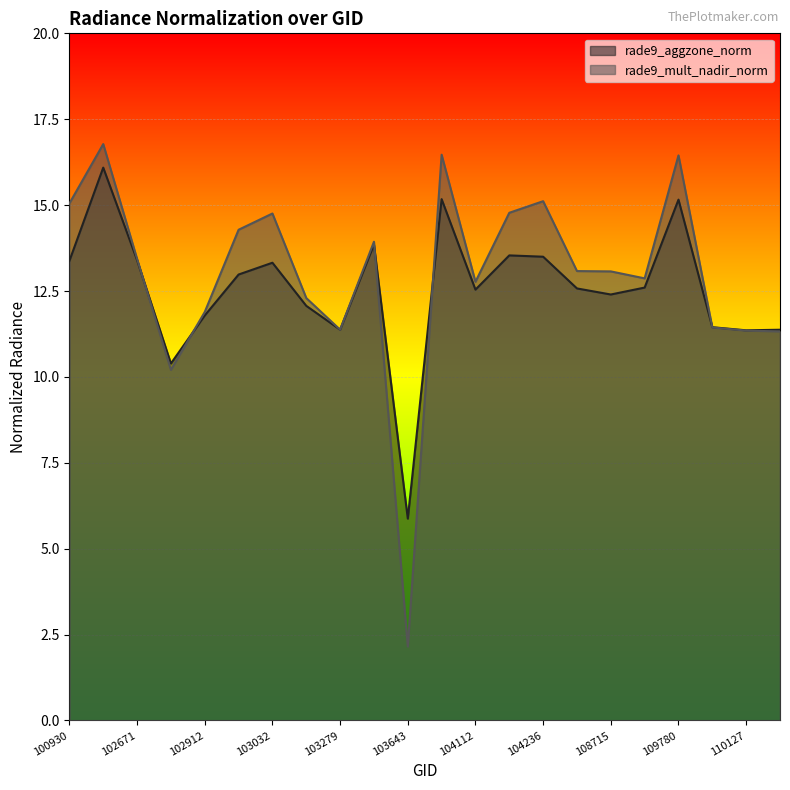

At 103032, list the series in order from largest to smallest.

rade9_mult_nadir_norm, rade9_aggzone_norm